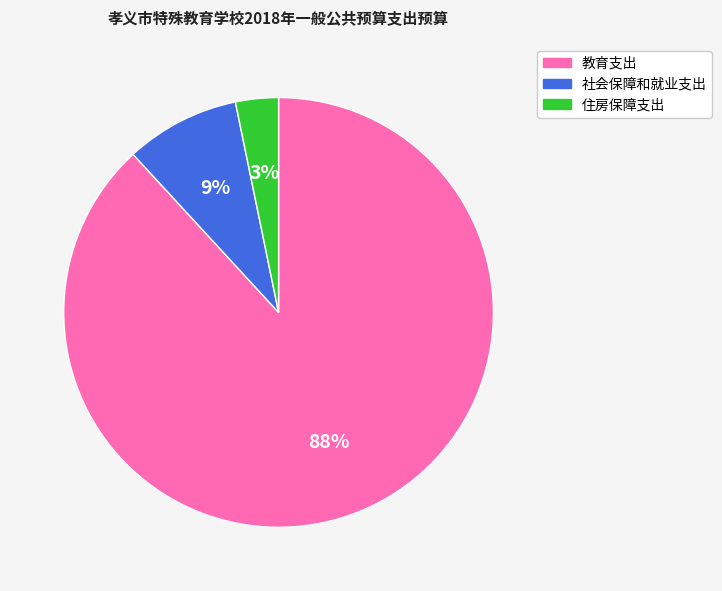

Do 社会保障和就业支出 and 住房保障支出 together represent more than half of the pie?

No